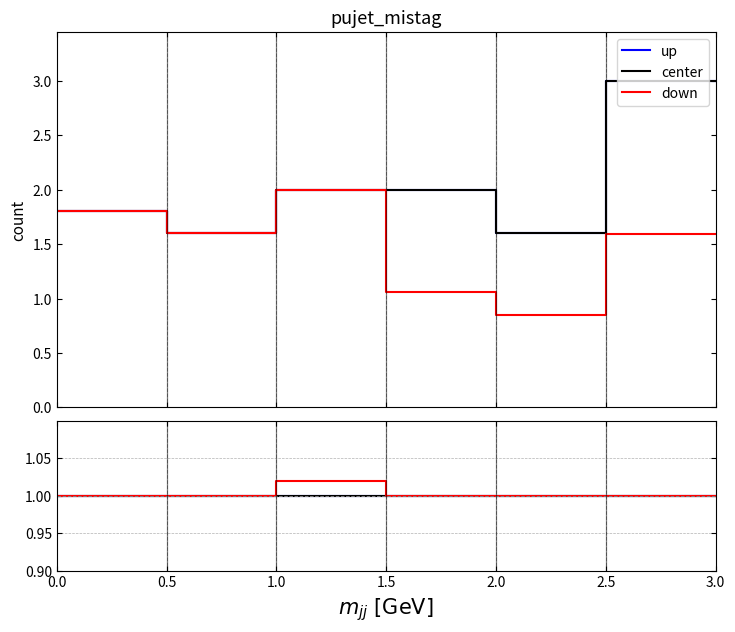

The center series shows 1.5 at 1.0. True or false?

False